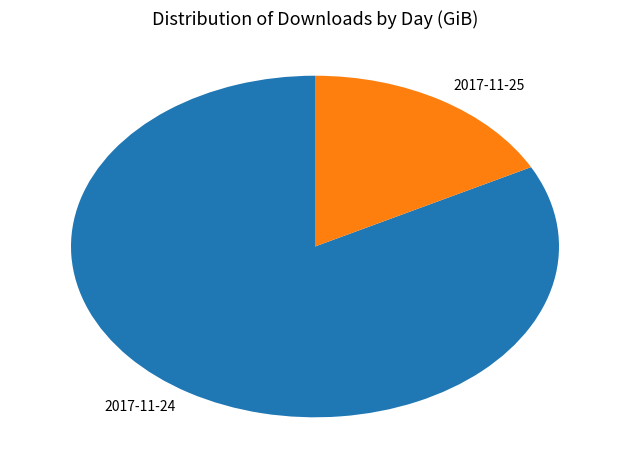

Is it true that 2017-11-24 is 70% of the pie?

False